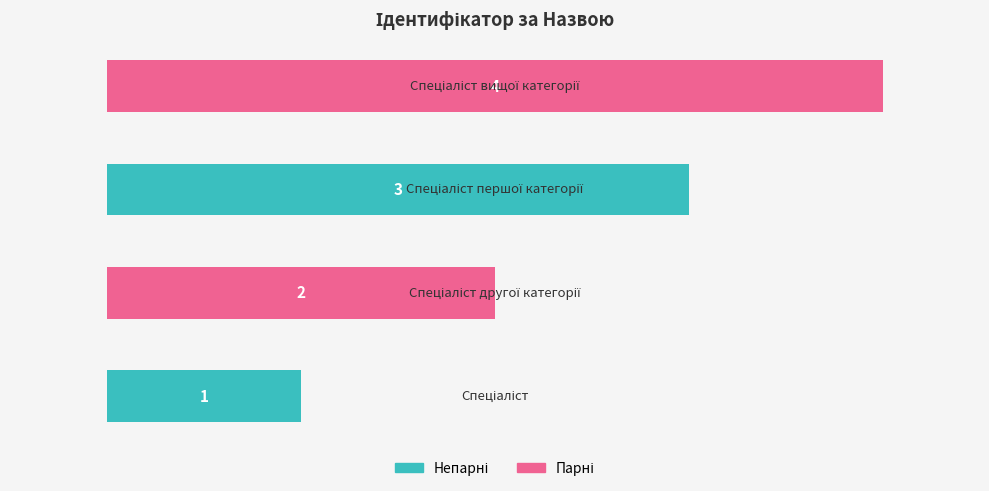

Count the values in the range 2 to 4.

3